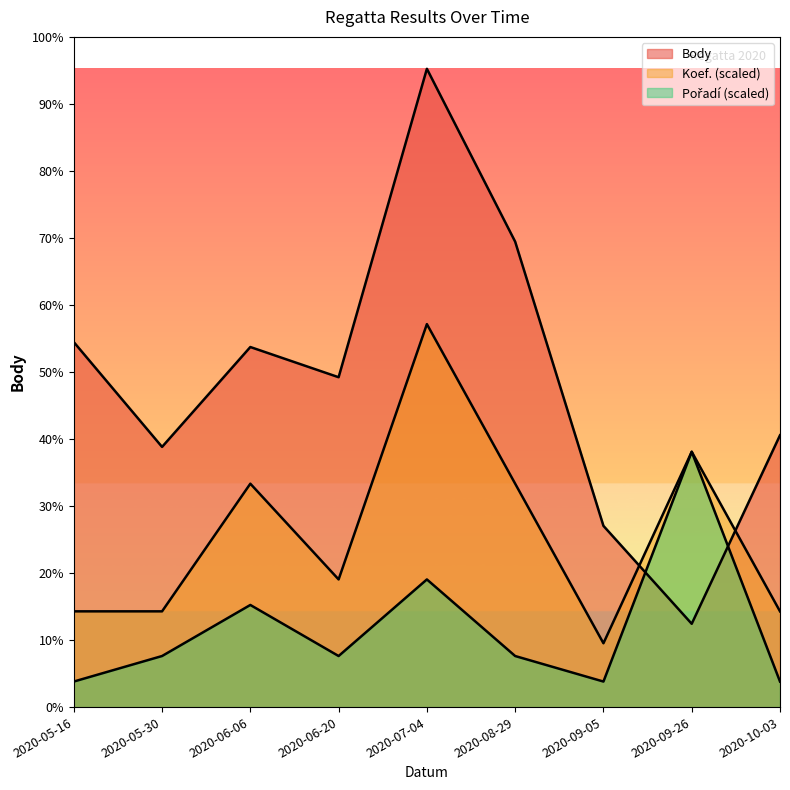

What are all the series names shown in the legend?

Body, Koef., Pořadí